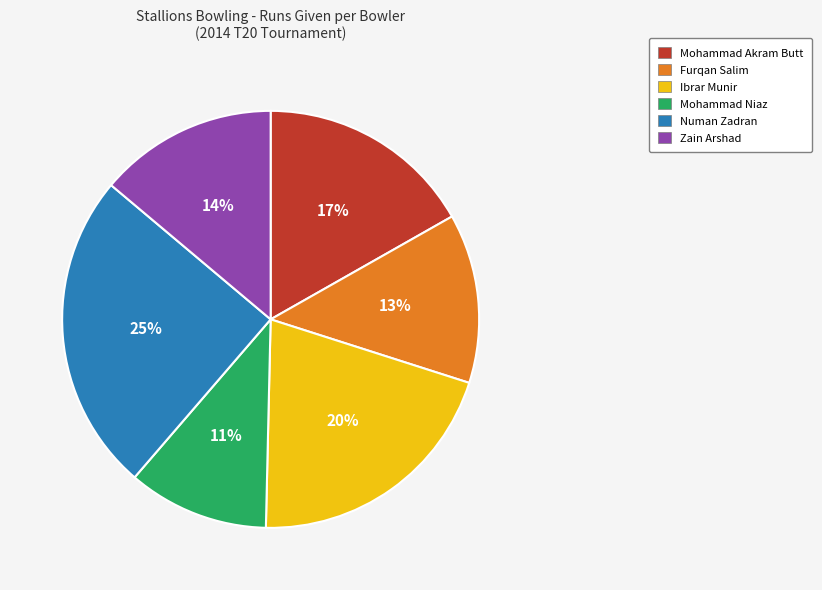

What is the smallest slice in the pie chart?

Mohammad Niaz